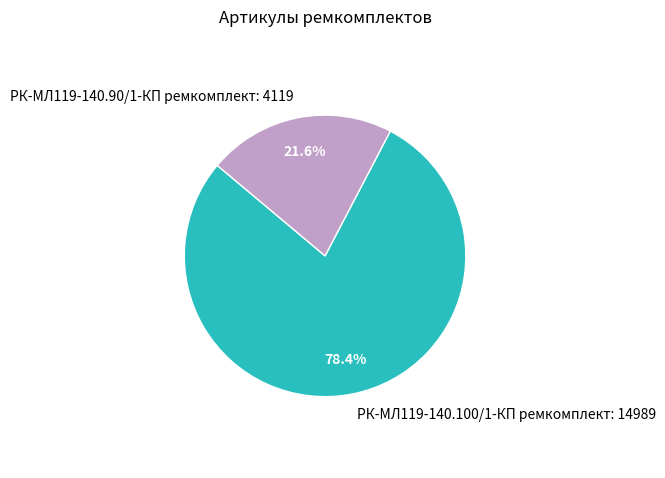

How many slices are in this pie chart?

2